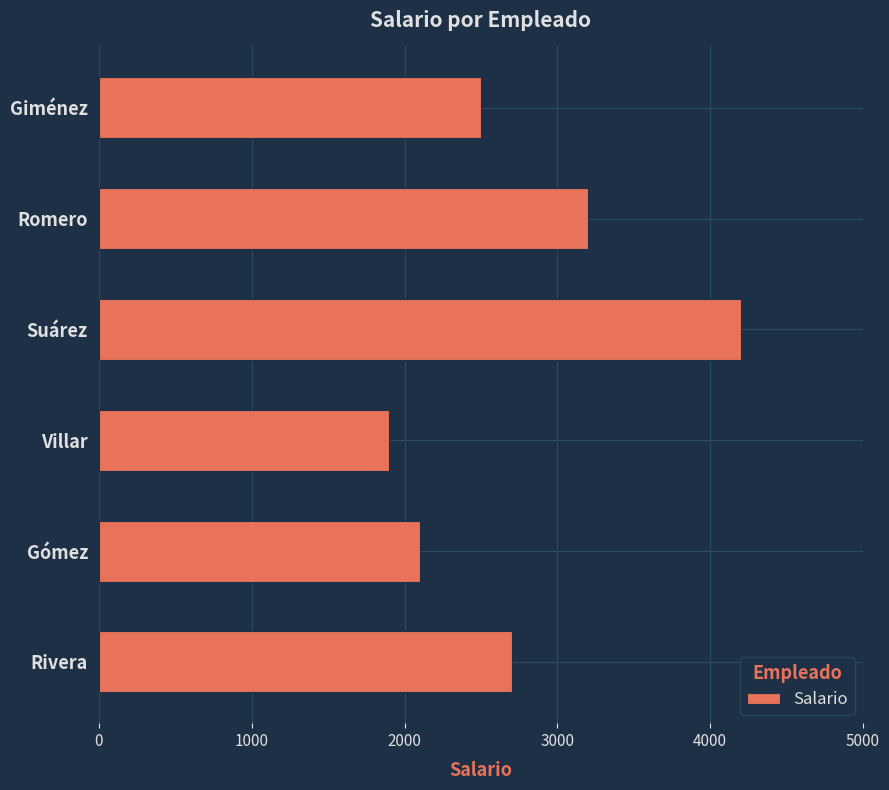

Reading top to bottom, what are all the values shown in this chart?

2500	3200	4200	1900	2100	2700